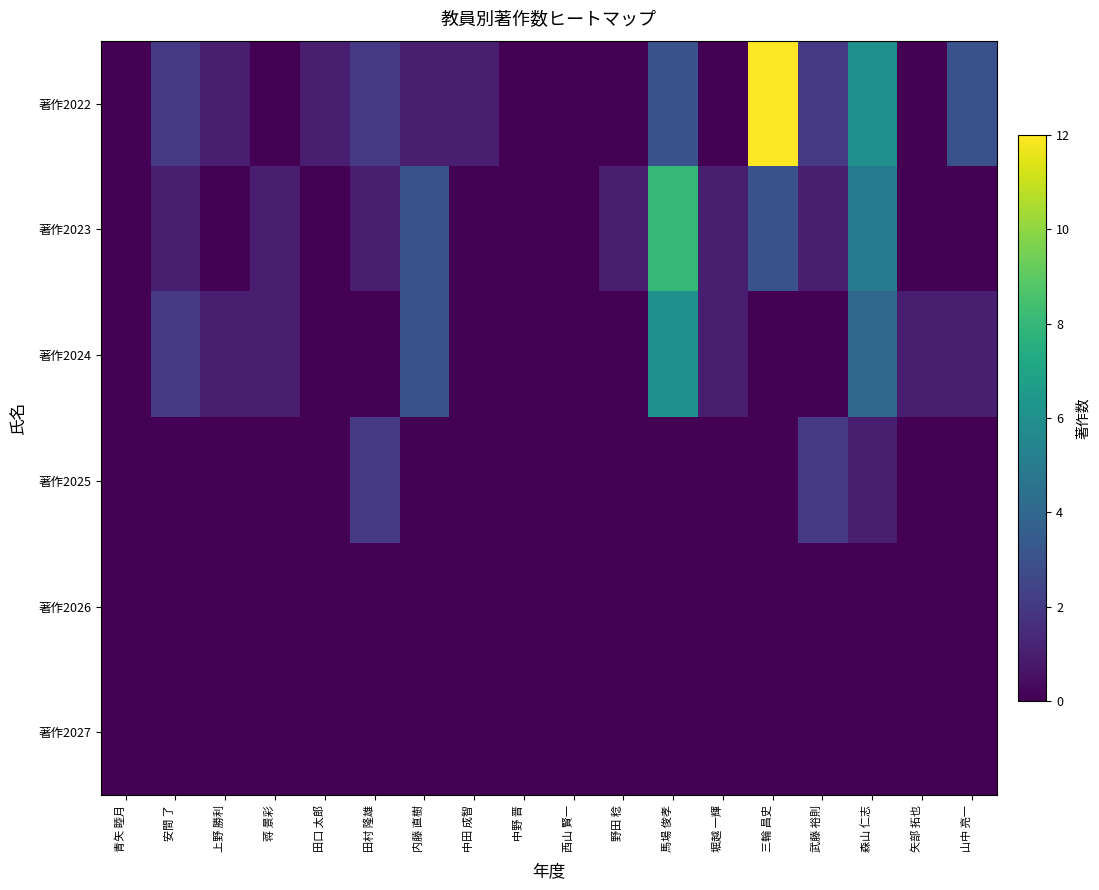

Reading left to right, what are all the values shown in this chart?

著作2022: 青矢 睦月=0	安間 了=2	上野 勝利=1	蒋 景彩=0	田口 太郎=1	田村 隆雄=2	内藤 直樹=1	中田 成智=1	中野 晋=0	西山 賢一=0	野田 稔=0	馬場 俊孝=3	堀越 一輝=0	三輪 昌史=12	武藤 裕則=2	森山 仁志=6	矢部 拓也=0	山中 亮一=3
著作2023: 青矢 睦月=0	安間 了=1	上野 勝利=0	蒋 景彩=1	田口 太郎=0	田村 隆雄=1	内藤 直樹=3	中田 成智=0	中野 晋=0	西山 賢一=0	野田 稔=1	馬場 俊孝=8	堀越 一輝=1	三輪 昌史=3	武藤 裕則=1	森山 仁志=5	矢部 拓也=0	山中 亮一=0
著作2024: 青矢 睦月=0	安間 了=2	上野 勝利=1	蒋 景彩=1	田口 太郎=0	田村 隆雄=0	内藤 直樹=3	中田 成智=0	中野 晋=0	西山 賢一=0	野田 稔=0	馬場 俊孝=6	堀越 一輝=1	三輪 昌史=0	武藤 裕則=0	森山 仁志=4	矢部 拓也=1	山中 亮一=1
著作2025: 青矢 睦月=0	安間 了=0	上野 勝利=0	蒋 景彩=0	田口 太郎=0	田村 隆雄=2	内藤 直樹=0	中田 成智=0	中野 晋=0	西山 賢一=0	野田 稔=0	馬場 俊孝=0	堀越 一輝=0	三輪 昌史=0	武藤 裕則=2	森山 仁志=1	矢部 拓也=0	山中 亮一=0
著作2026: 青矢 睦月=0	安間 了=0	上野 勝利=0	蒋 景彩=0	田口 太郎=0	田村 隆雄=0	内藤 直樹=0	中田 成智=0	中野 晋=0	西山 賢一=0	野田 稔=0	馬場 俊孝=0	堀越 一輝=0	三輪 昌史=0	武藤 裕則=0	森山 仁志=0	矢部 拓也=0	山中 亮一=0
著作2027: 青矢 睦月=0	安間 了=0	上野 勝利=0	蒋 景彩=0	田口 太郎=0	田村 隆雄=0	内藤 直樹=0	中田 成智=0	中野 晋=0	西山 賢一=0	野田 稔=0	馬場 俊孝=0	堀越 一輝=0	三輪 昌史=0	武藤 裕則=0	森山 仁志=0	矢部 拓也=0	山中 亮一=0